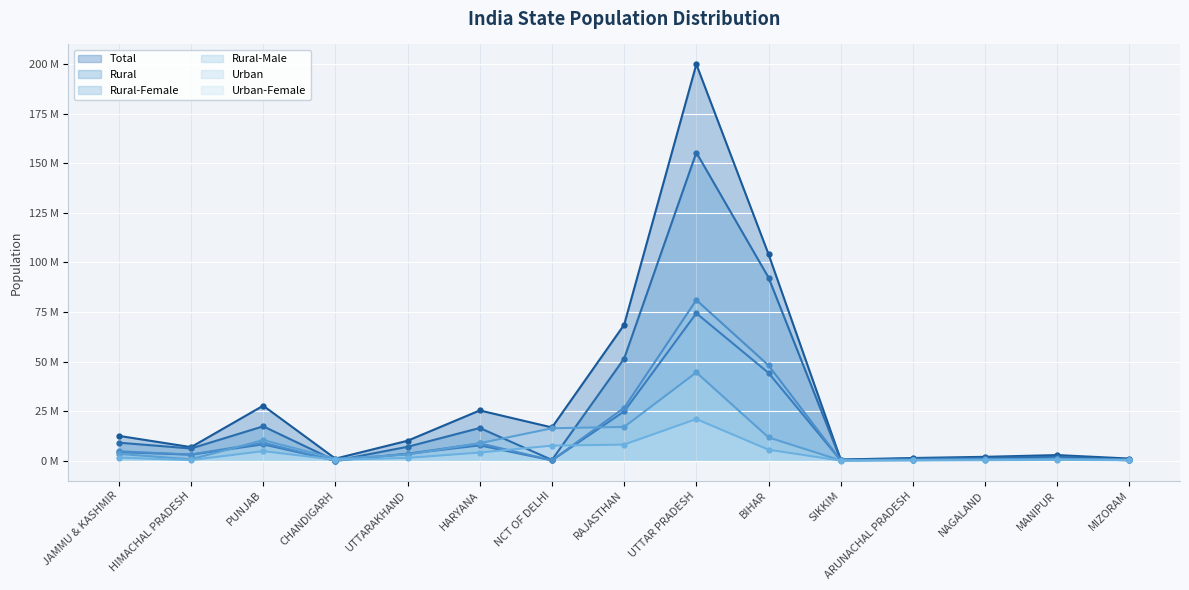

True or false: Rural-Female and Rural cross at least once.

False